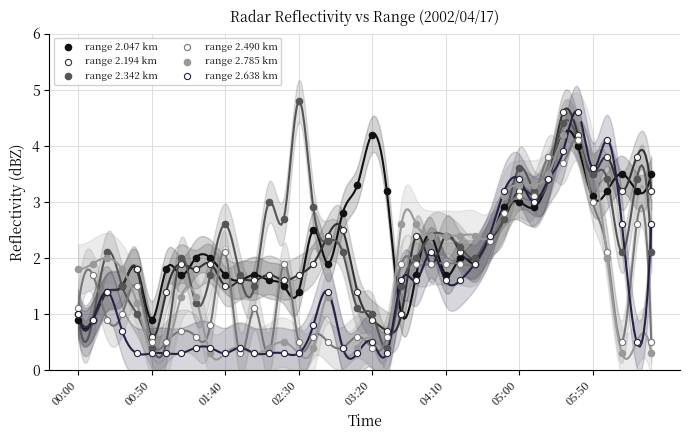

Which series has the largest Y range (max minus min)?

range 2.342 km